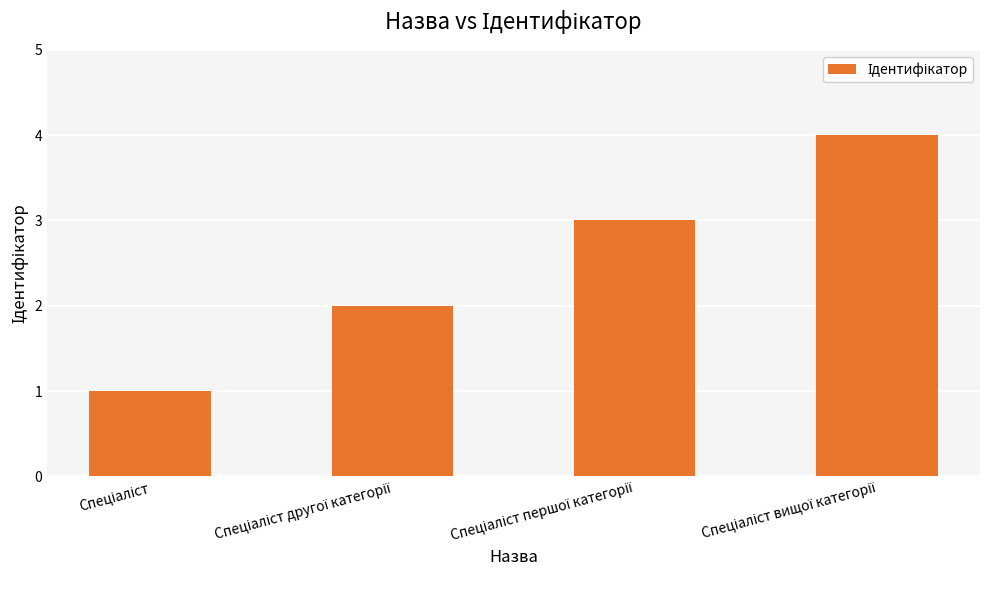

Reading left to right, extract all data points from this chart.

1	2	3	4